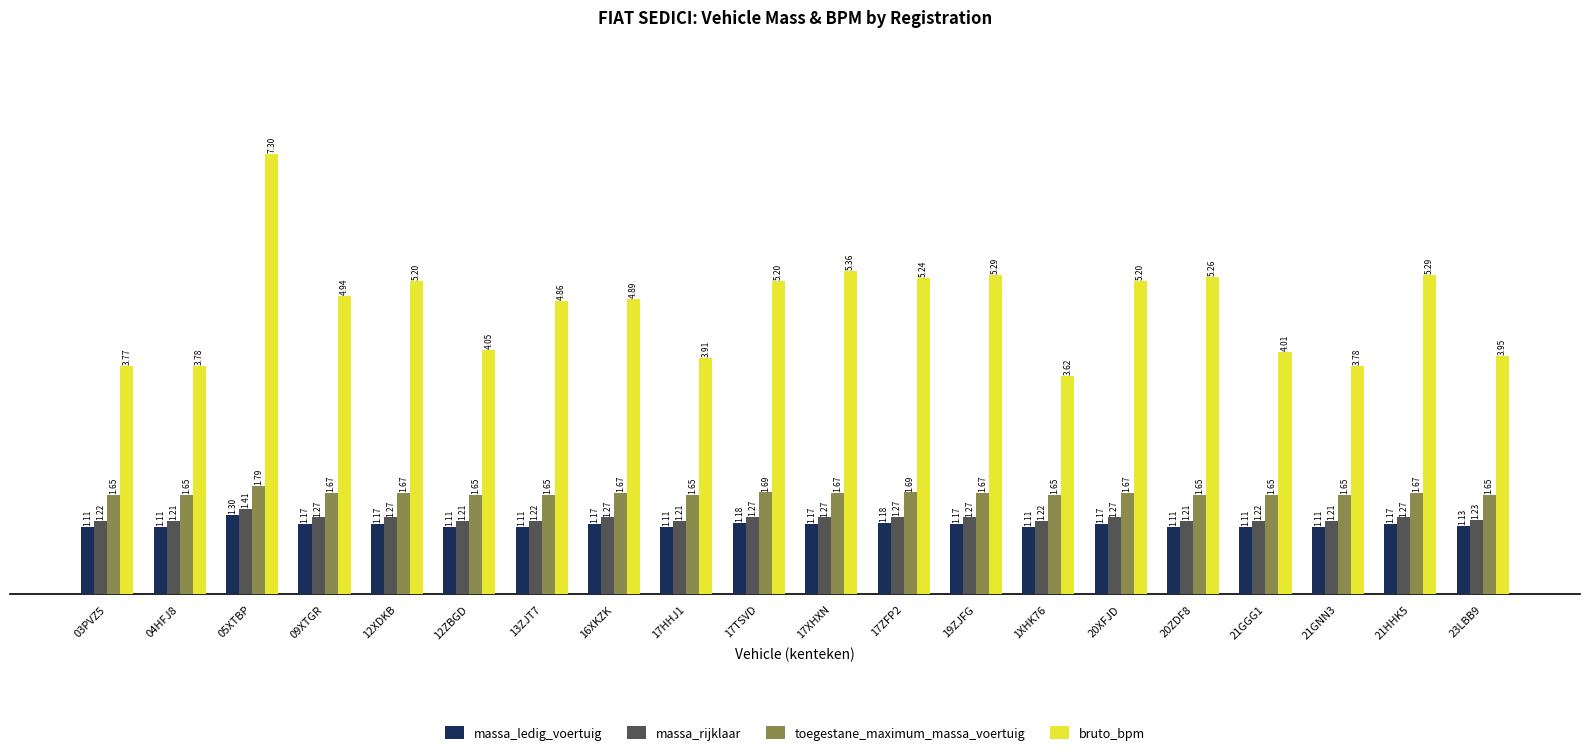

What is the sum of the bruto_bpm values at 21GGG1 and 20XFJD?

9.2